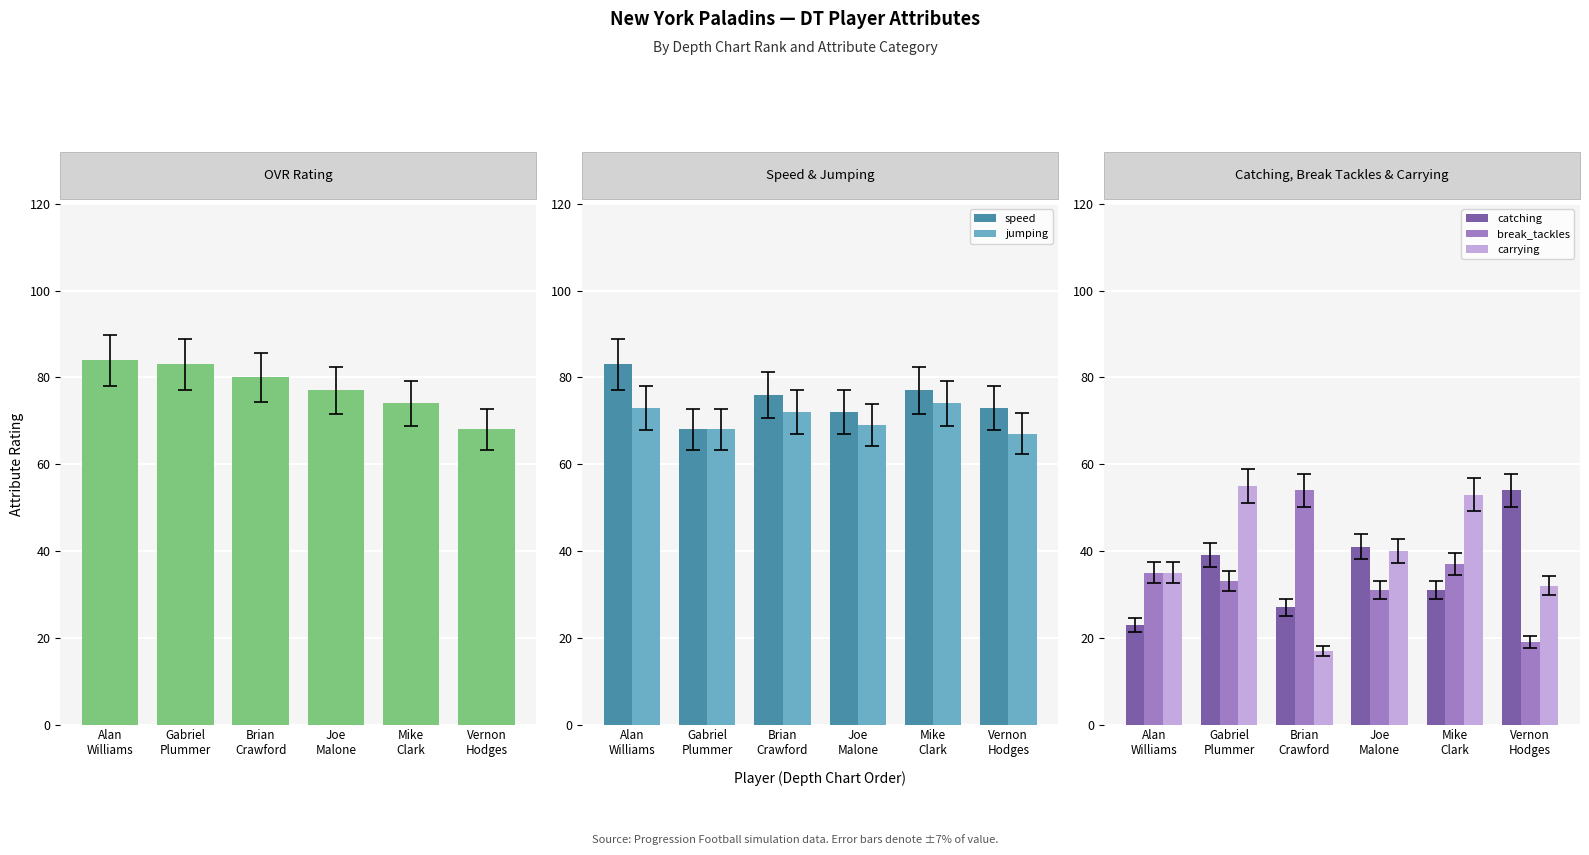

What is the value of the break_tackles bar at the 5th from the left?

37